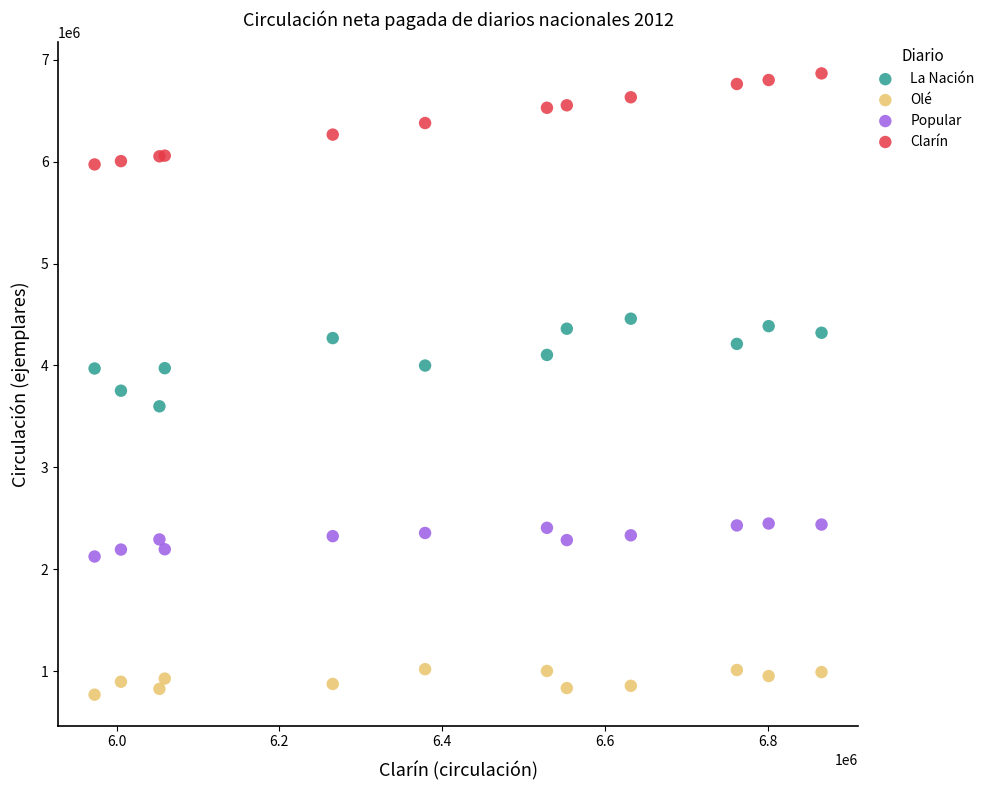

Which series reaches the maximum Y coordinate?

Clarín